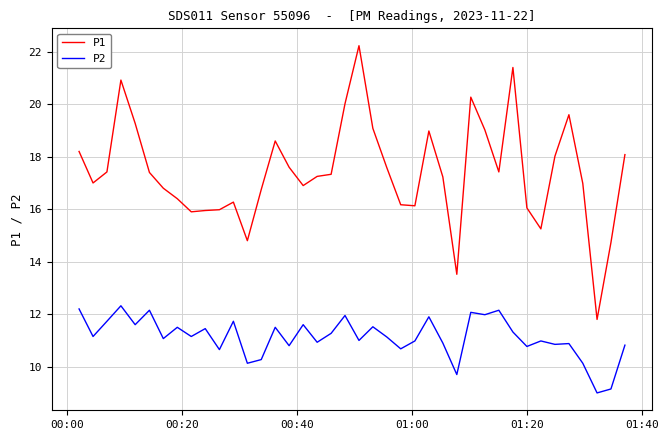

What is the minimum value for P1?

11.8